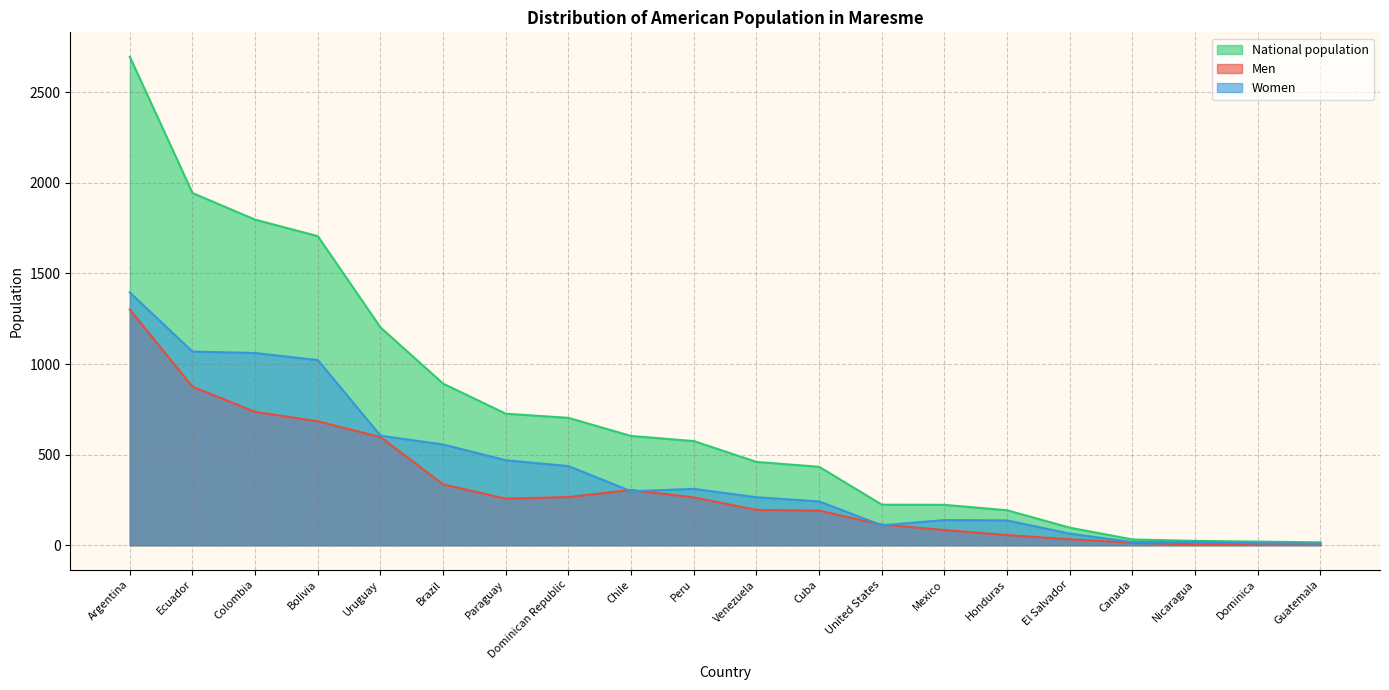

True or false: National population and Women intersect in this chart.

False